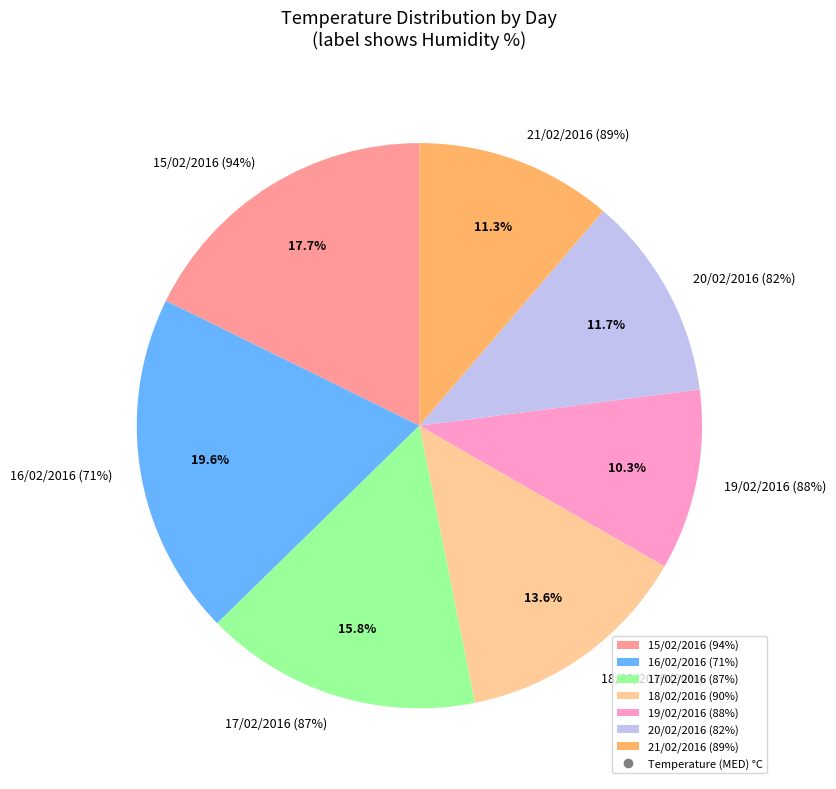

To the nearest percent, what is the difference between the largest and smallest slice percentages?

9%